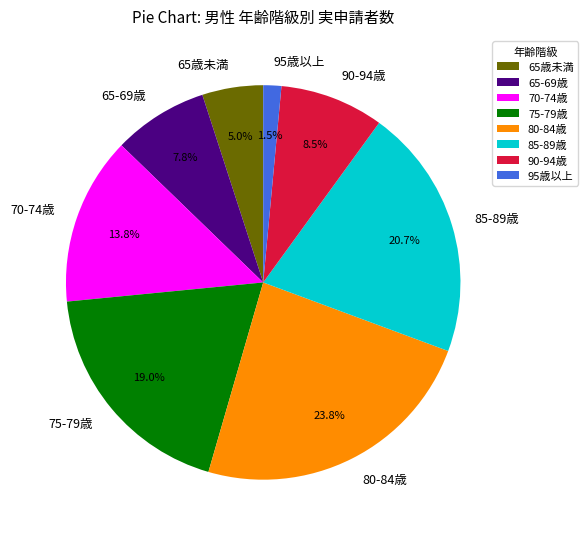

Count the number of slices in the pie.

8